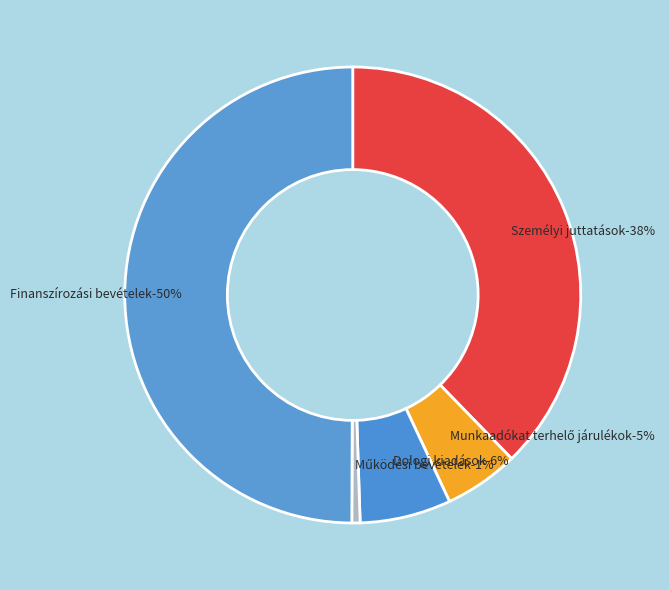

Approximately how many times larger is the value at Dologi kiadások compared to Működési bevételek?

11.1